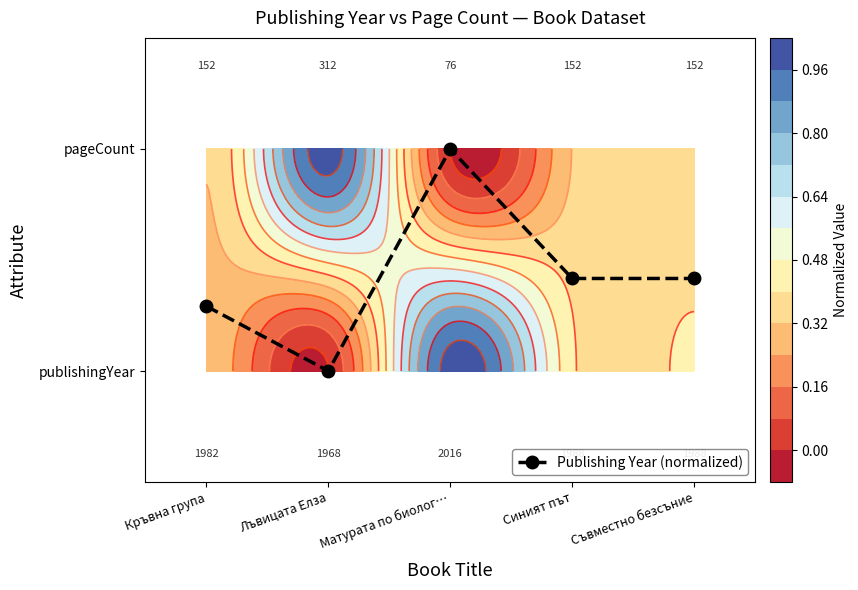

List the labels in order of value, smallest first.

Лъвицата Елза, Кръвна група, Синият път, Съвместно безсъние, Матурата по биолог…